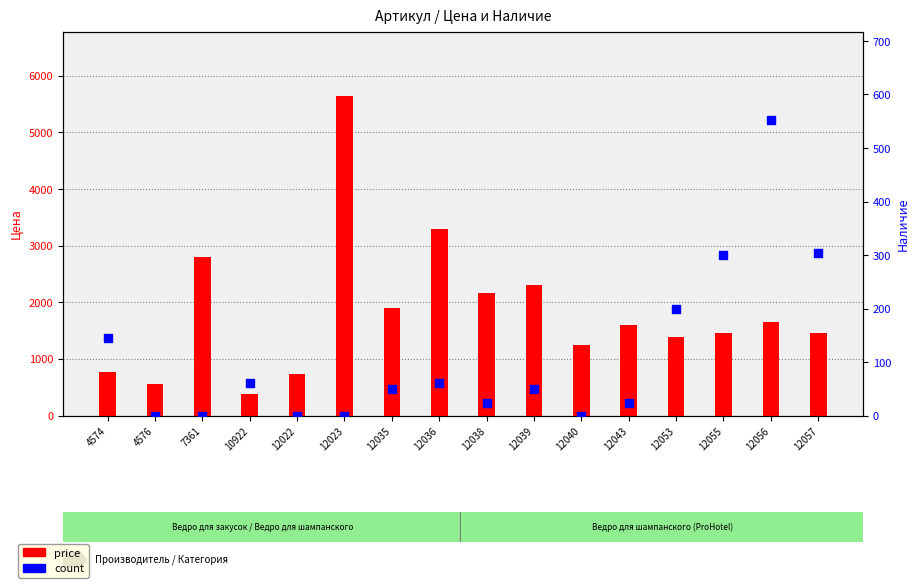

What is the total value across all series at 12039?

2355